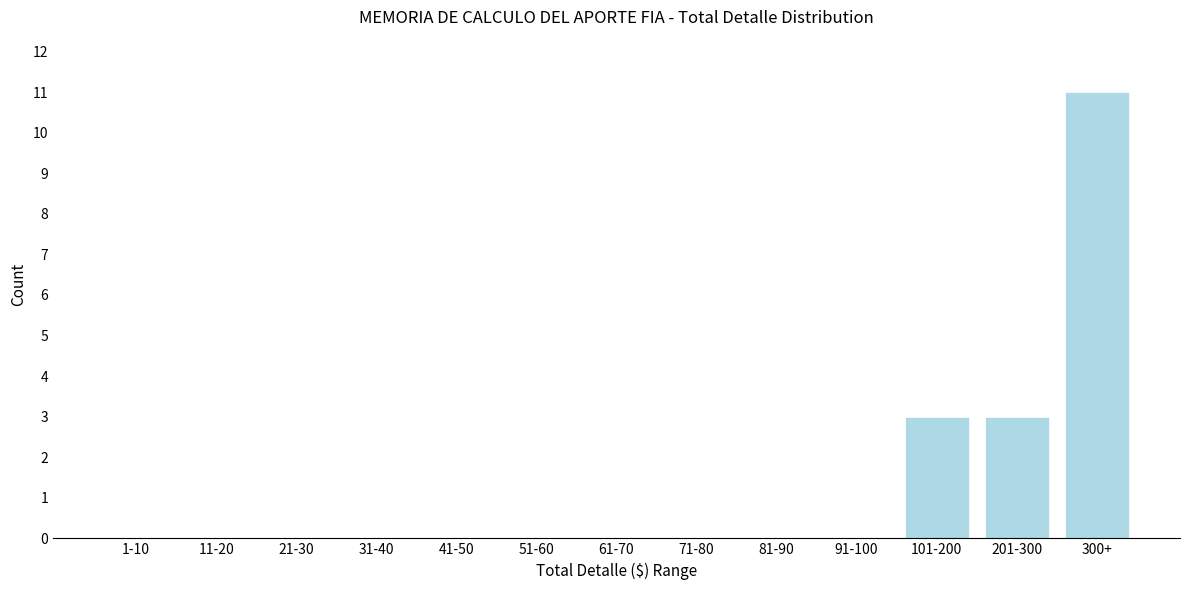

Reading left to right, extract all data points from this chart.

1-10=0	11-20=0	21-30=0	31-40=0	41-50=0	51-60=0	61-70=0	71-80=0	81-90=0	91-100=0	101-200=3	201-300=3	300+=11